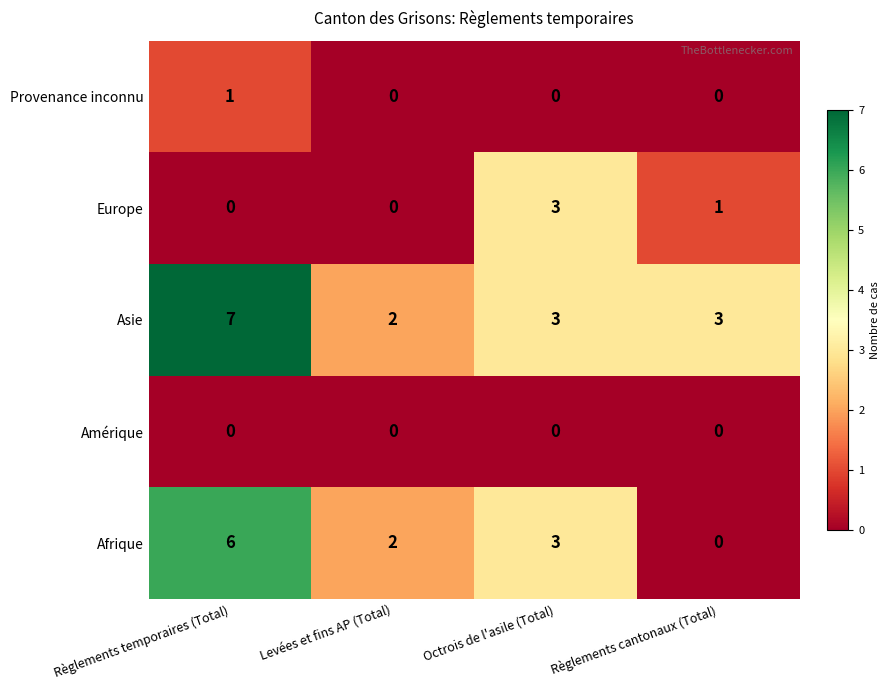

Between Règlements temporaires (Total) and Levées et fins AP (Total), which series saw the biggest shift?

Asie